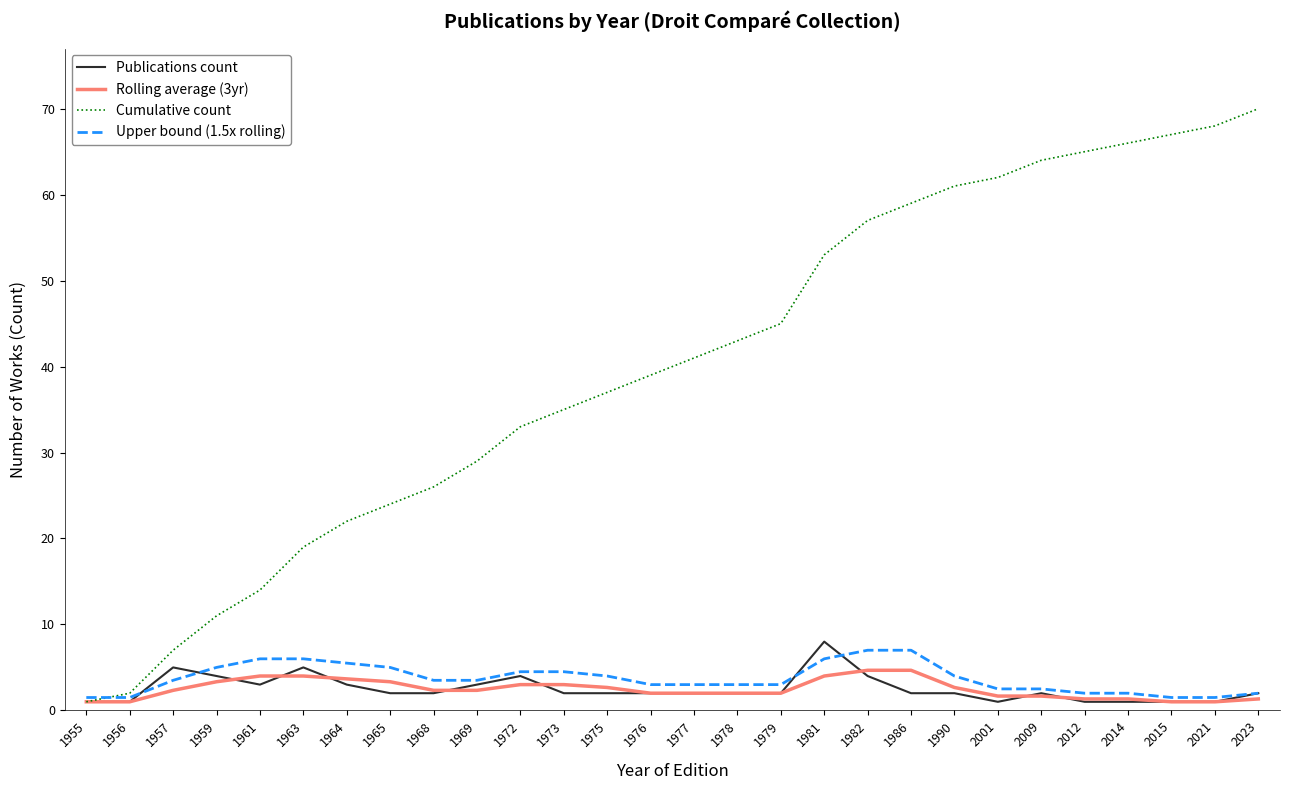

What is the greatest value displayed?

70.0